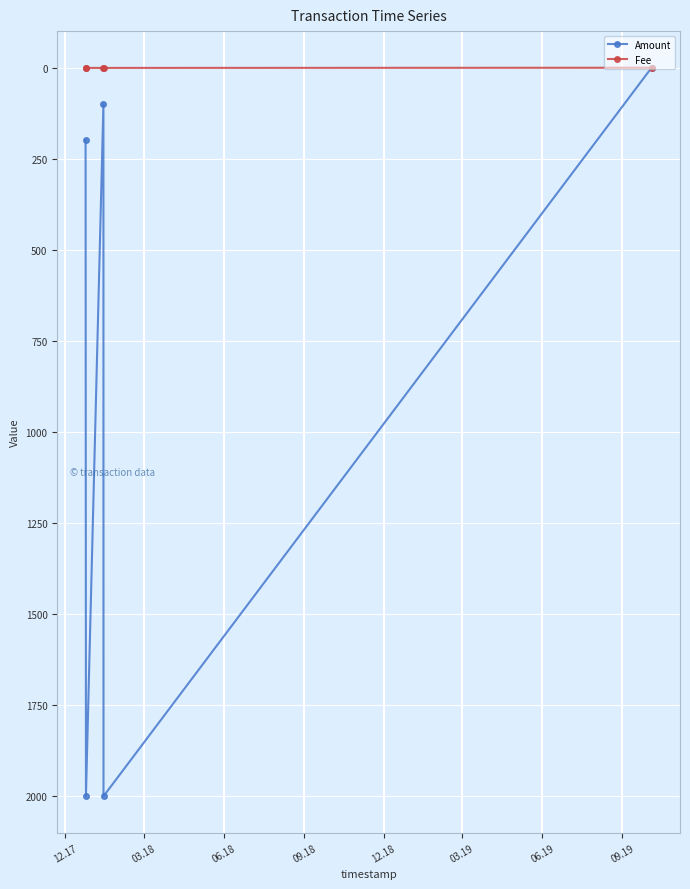

Does the chart display data point markers on the line(s)?

Yes